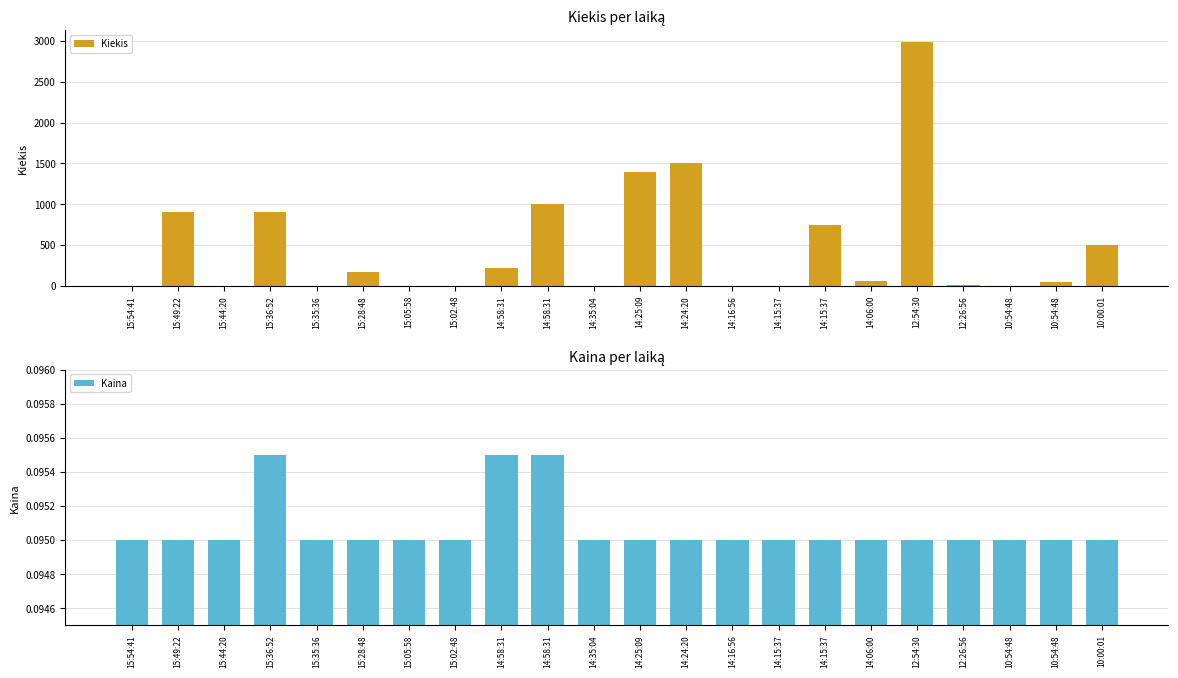

At which label is Kaina closest to 0?

15:54:41